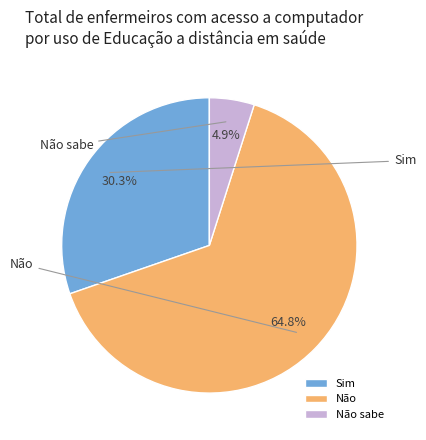

What is the change in value from Sim to Não?

+13998.3